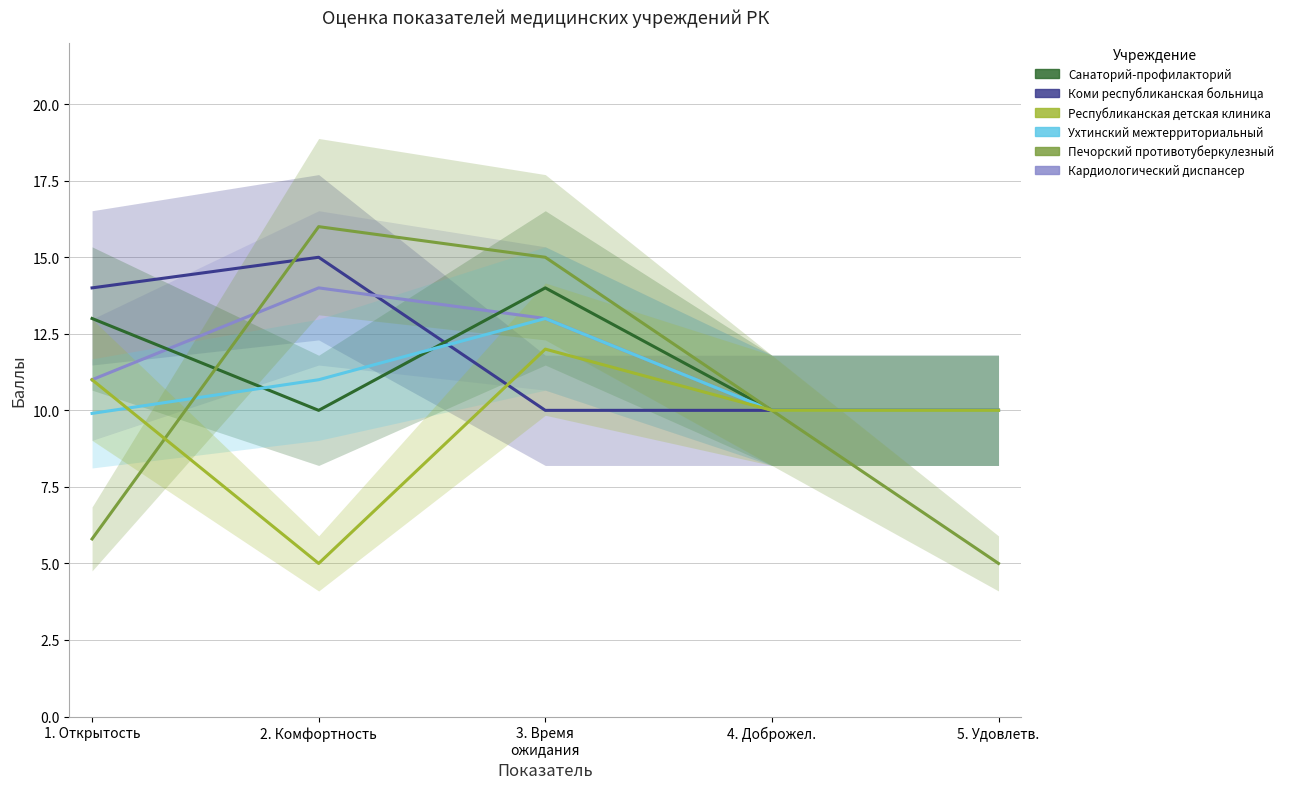

Where is Коми республиканская больница nearest to the value 12?

1. Открытость